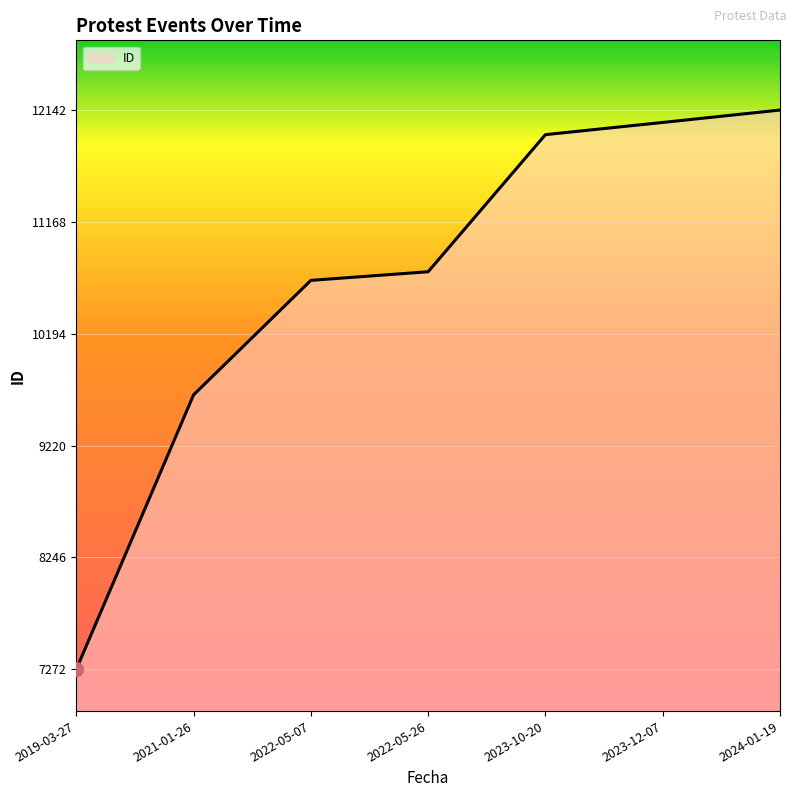

List the labels in order of value, largest first.

2024-01-19, 2023-12-07, 2023-10-20, 2022-05-26, 2022-05-07, 2021-01-26, 2019-03-27